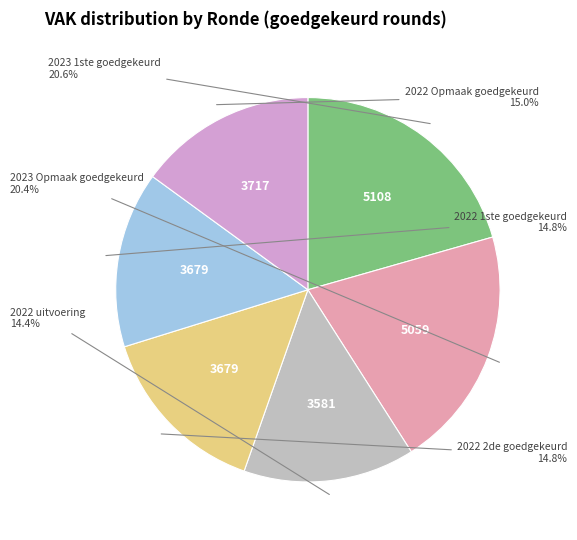

Do 2022 2de goedgekeurd and 2022 Opmaak goedgekeurd together represent more than half of the pie?

No